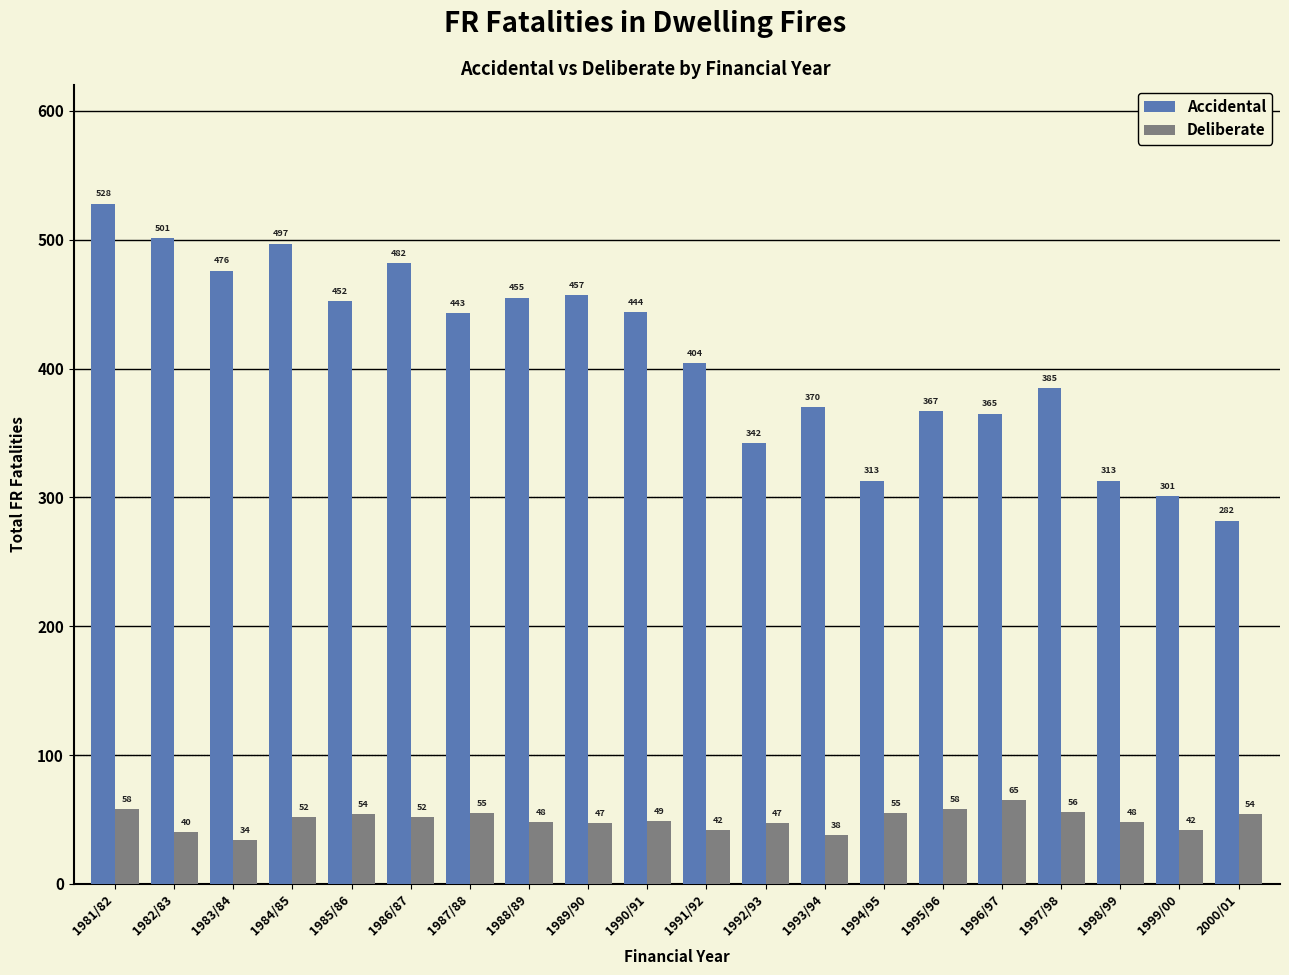

How many bars are there in total?

40